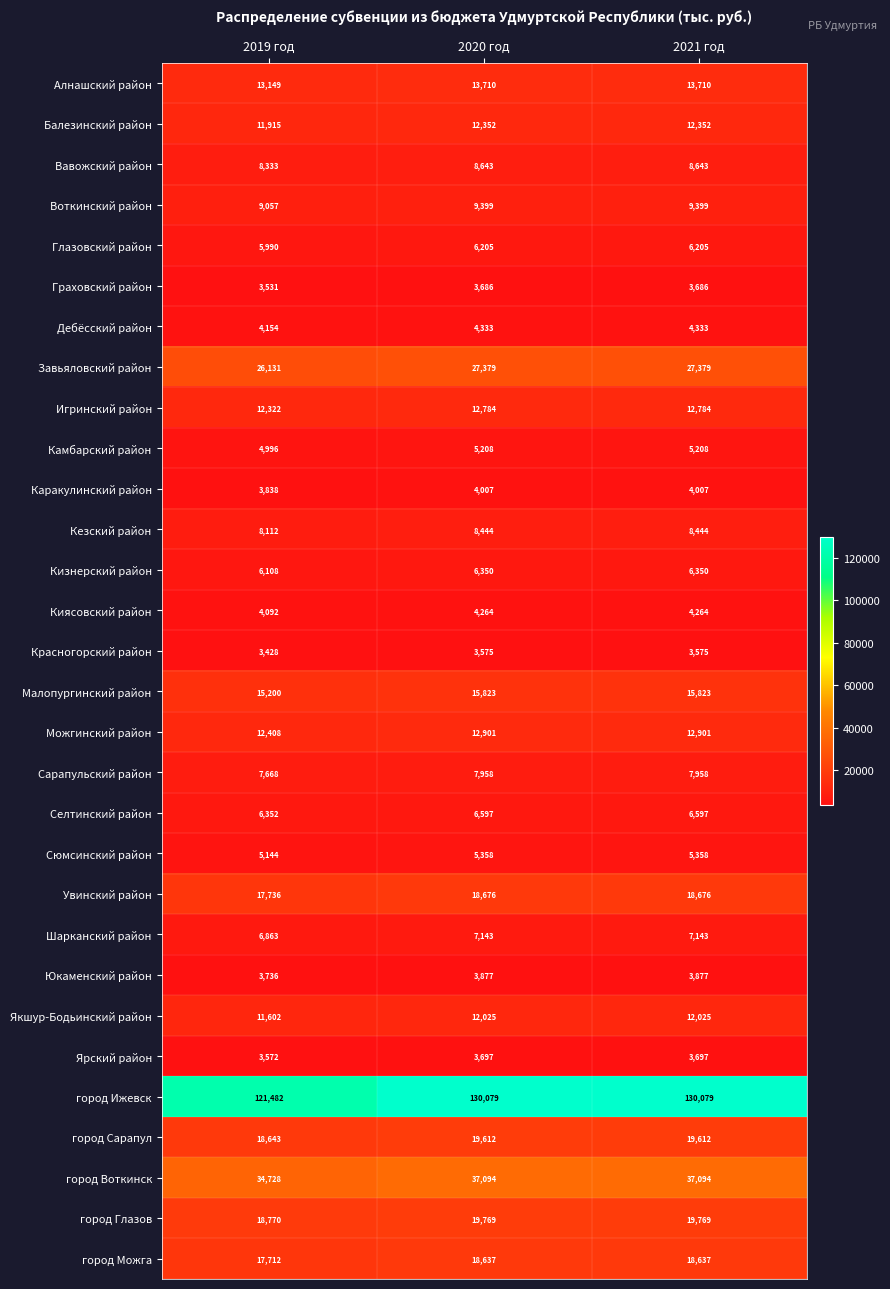

At 2020 год, list the series in order from largest to smallest.

город Ижевск, город Воткинск, Завьяловский район, город Глазов, город Сарапул, Увинский район, город Можга, Малопургинский район, Алнашский район, Можгинский район, Игринский район, Балезинский район, Якшур-Бодьинский район, Воткинский район, Вавожский район, Кезский район, Сарапульский район, Шарканский район, Селтинский район, Кизнерский район, Глазовский район, Сюмсинский район, Камбарский район, Дебёсский район, Киясовский район, Каракулинский район, Юкаменский район, Ярский район, Граховский район, Красногорский район